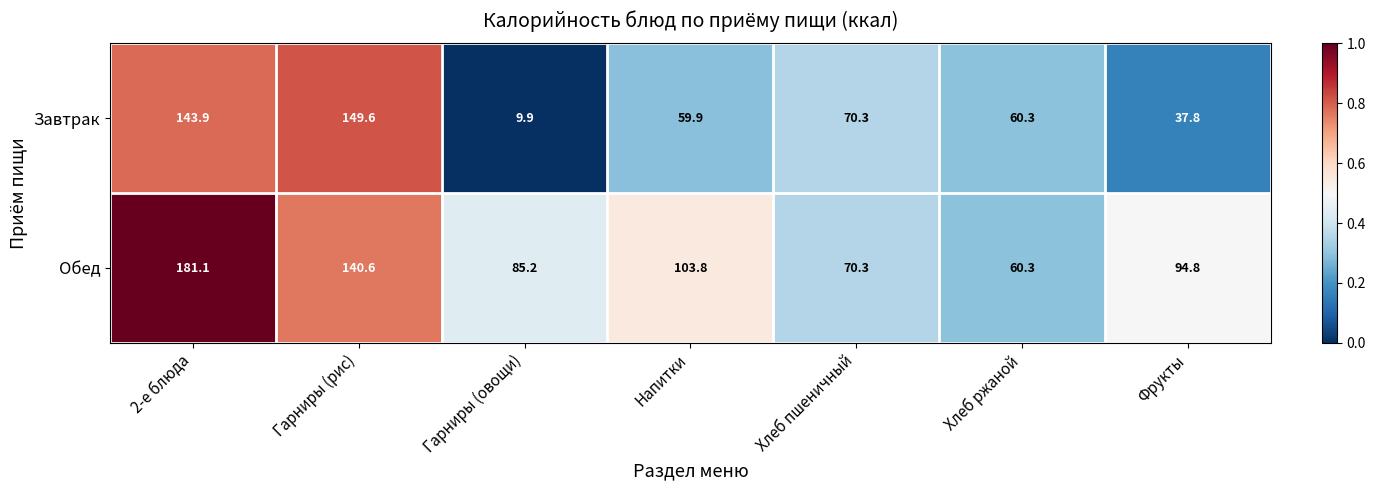

Count the number of categories in the chart.

7